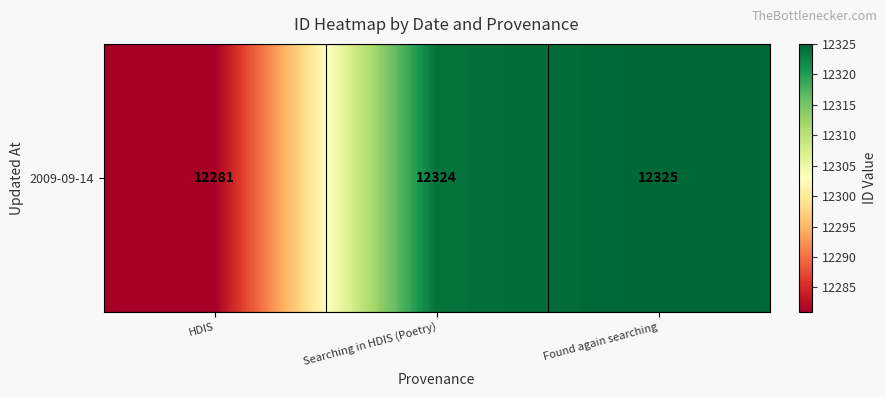

What is the ratio of the value at Found again searching to the value at HDIS?

1.0